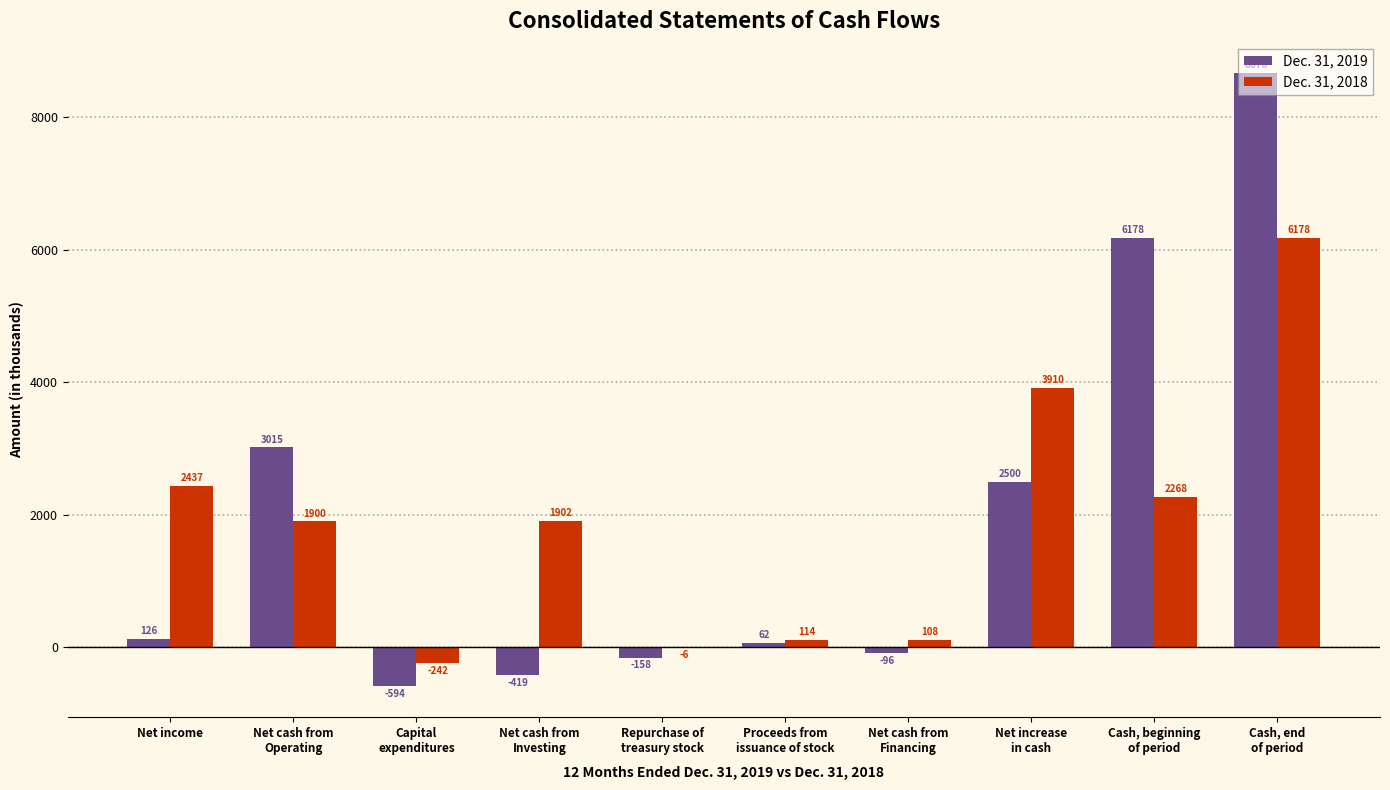

Which series has the largest total across all categories?

Dec. 31, 2019